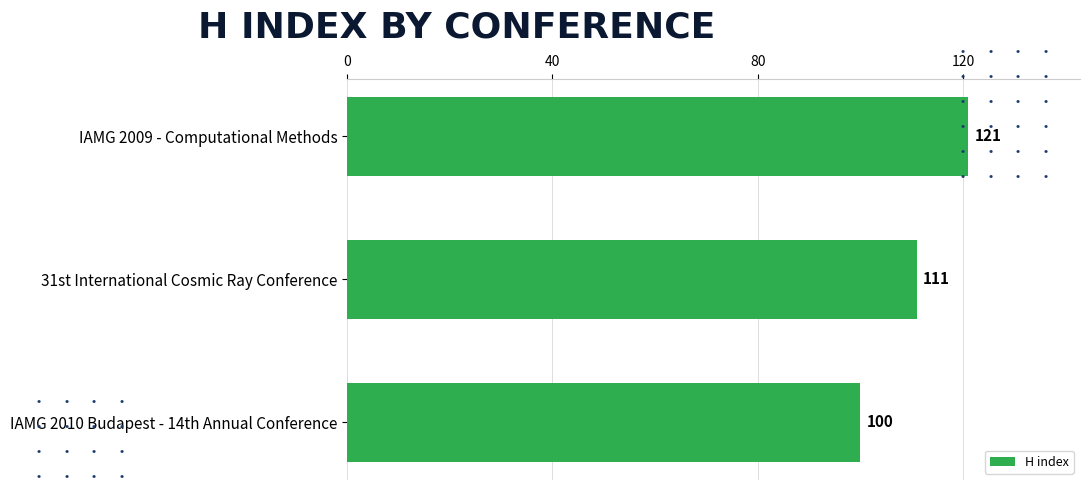

What is the difference between the maximum and second lowest values?

10